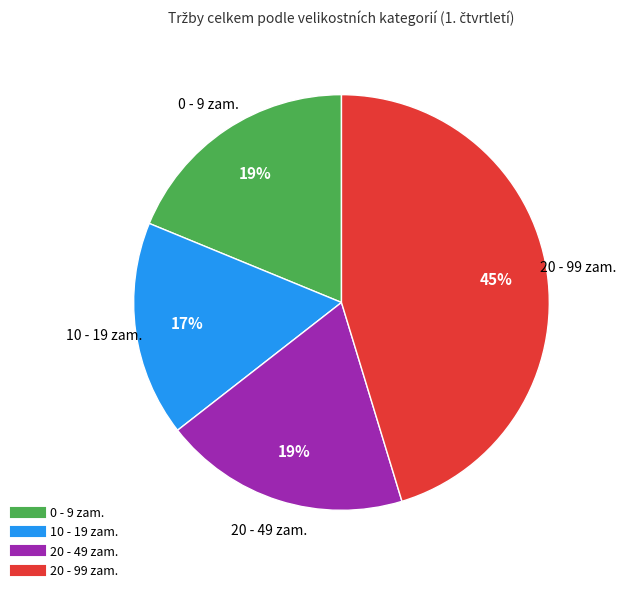

Is there any slice that represents more than half of the pie?

No